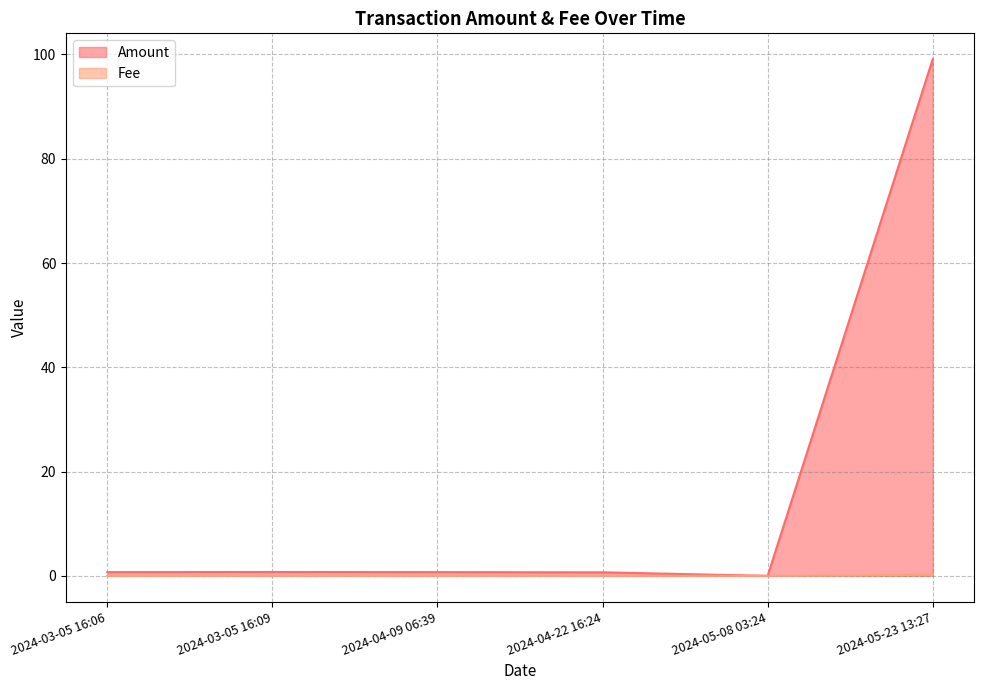

What is the label of the 1st point from the right?

2024-05-23 13:27